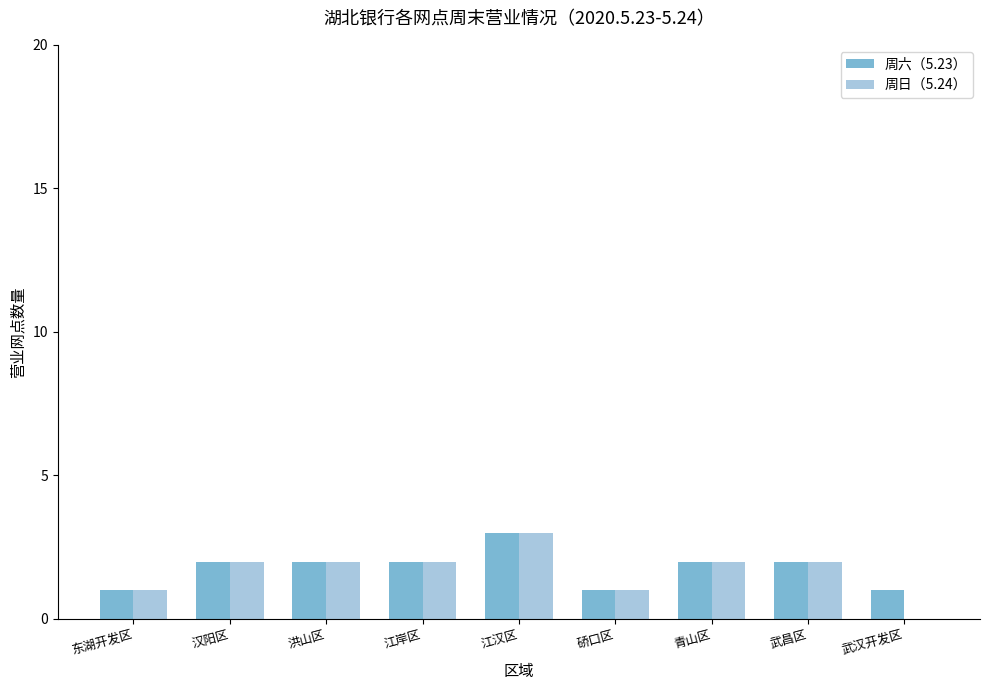

What is the sum of the 周日（5.24） values at 江岸区 and 汉阳区?

4